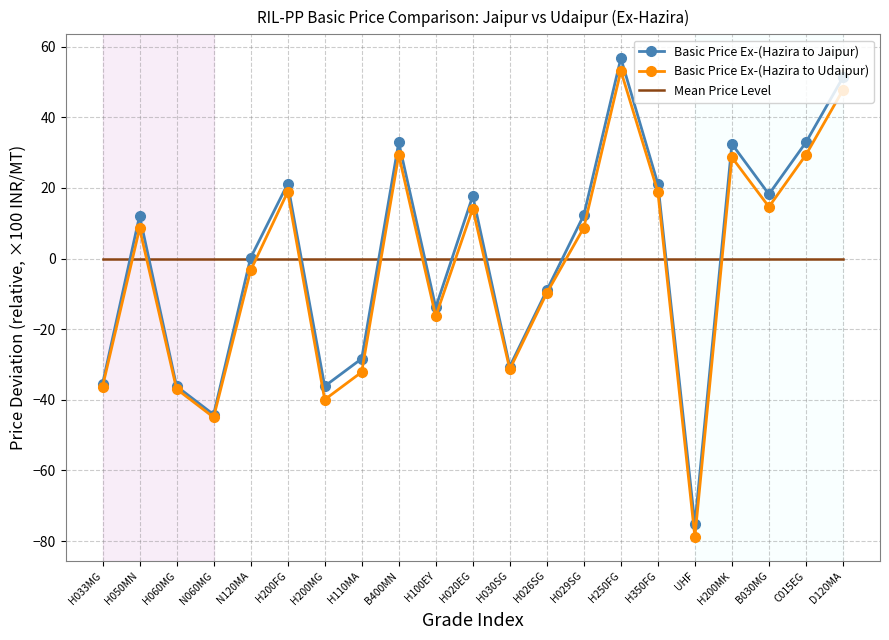

The Basic Price Ex-(Hazira to Jaipur) series shows -13.5 at H026SG. True or false?

False